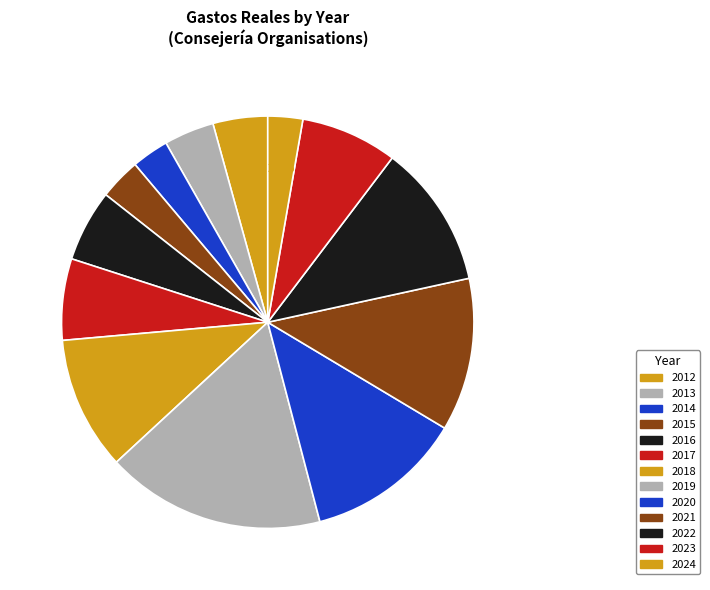

Count the number of slices in the pie.

13